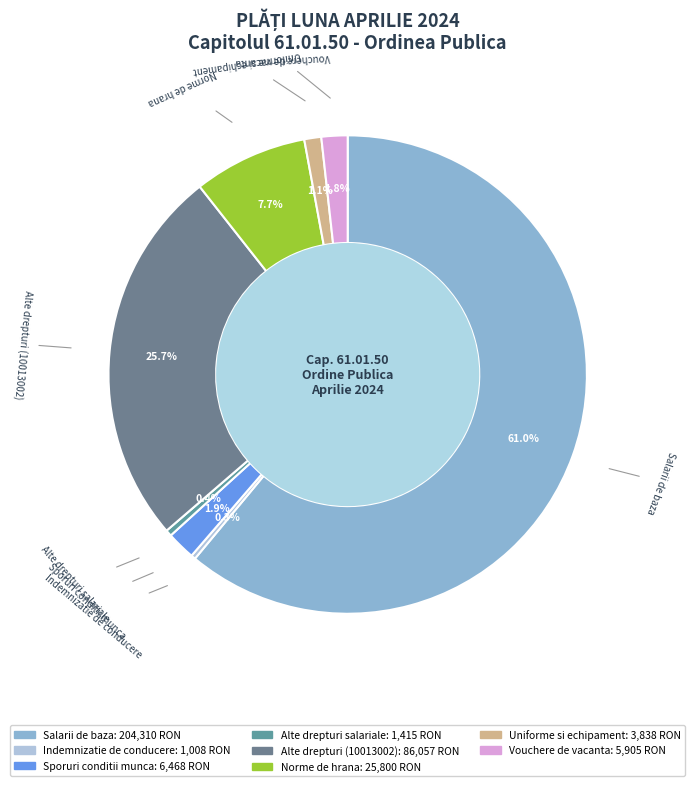

Count the number of slices in the pie.

8